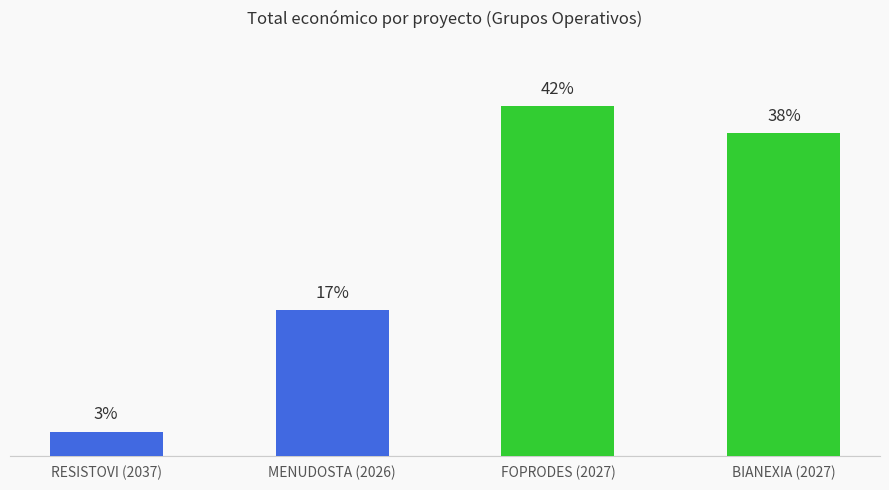

Does the chart contain any negative values?

No